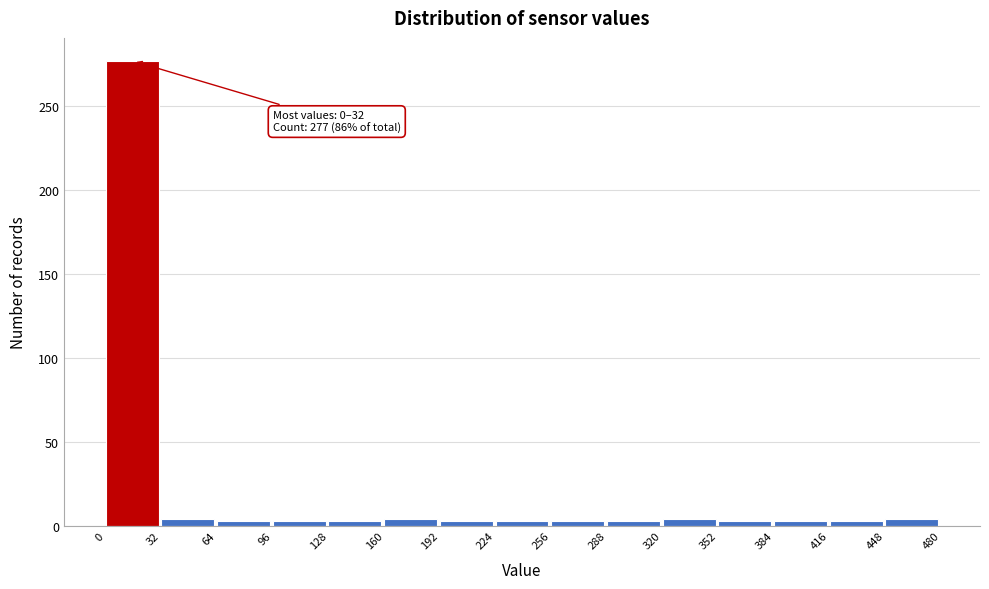

Over which range of the x-axis is the bar tallest?

0 to 32